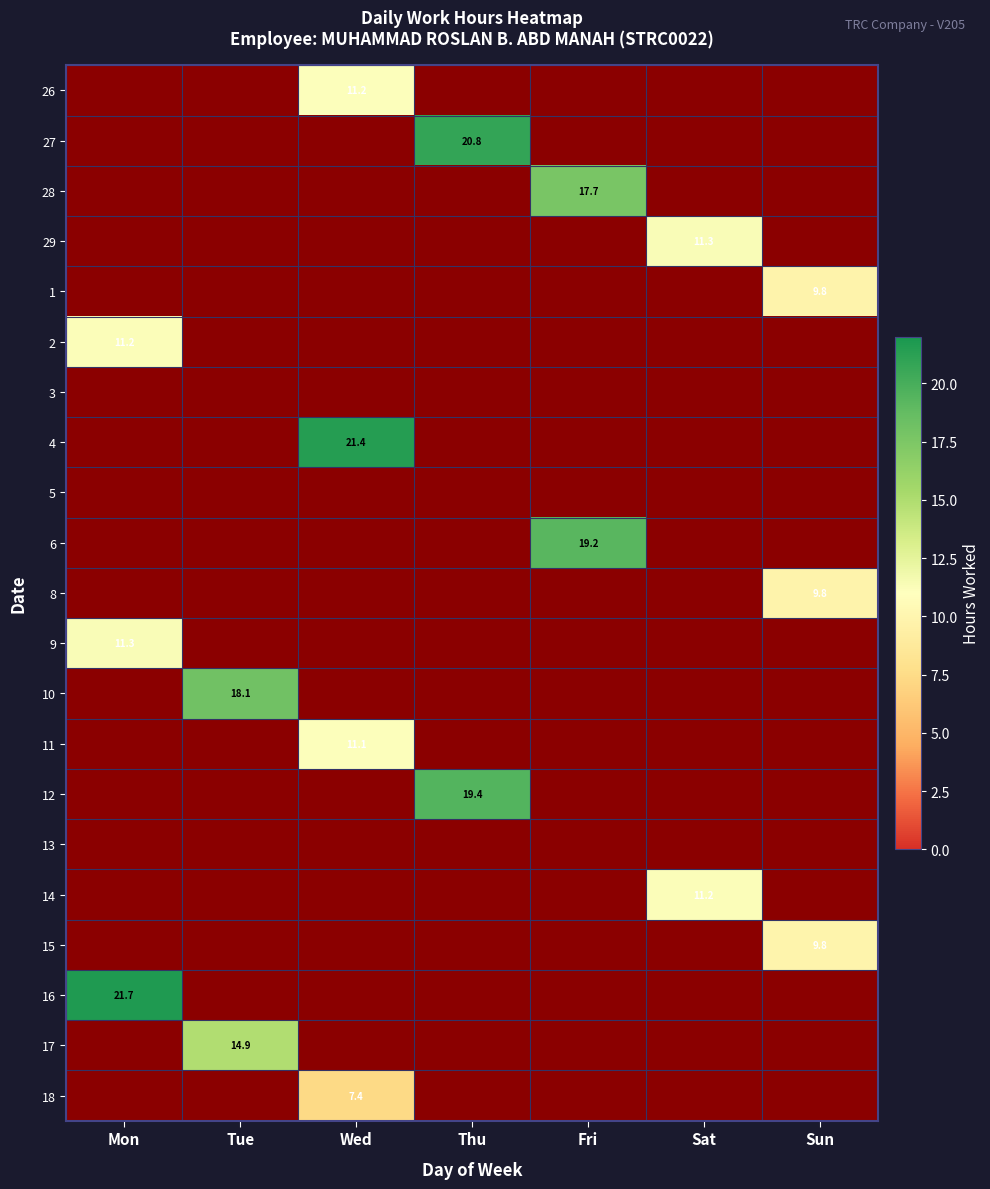

Which category has the highest value across all series?

Mon